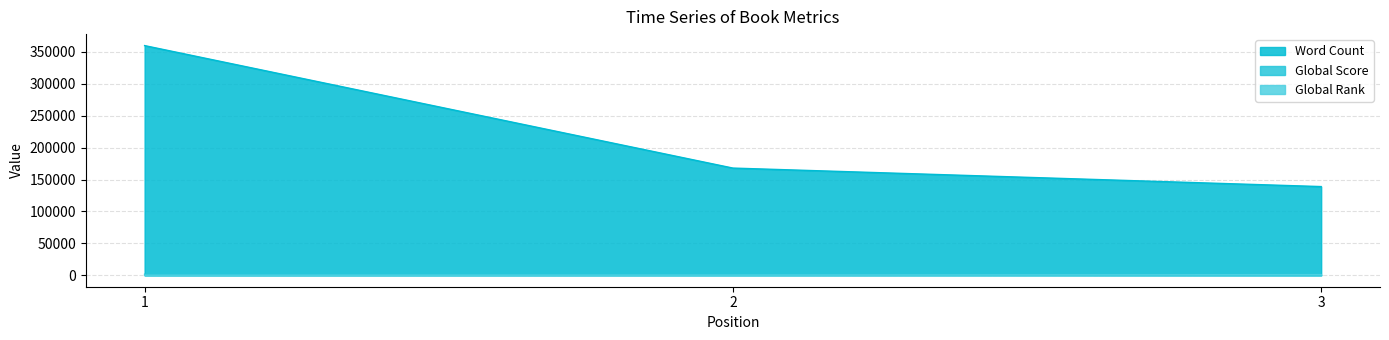

Between 2 and 1, which is larger?

1